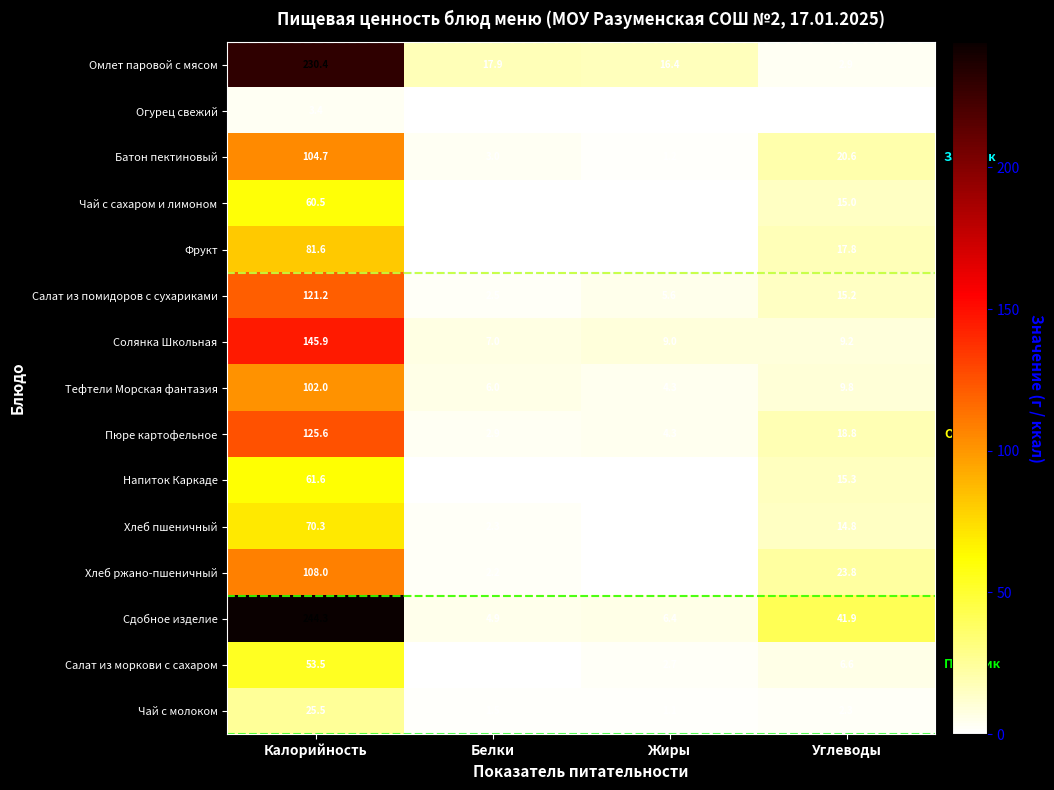

List the series in order of their peak value, highest first.

Сдобное изделие, Омлет паровой с мясом, Солянка Школьная, Пюре картофельное, Салат из помидоров с сухариками, Хлеб ржано-пшеничный, Батон пектиновый, Тефтели Морская фантазия, Фрукт, Хлеб пшеничный, Напиток Каркаде, Чай с сахаром и лимоном, Салат из моркови с сахаром, Чай с молоком, Огурец свежий